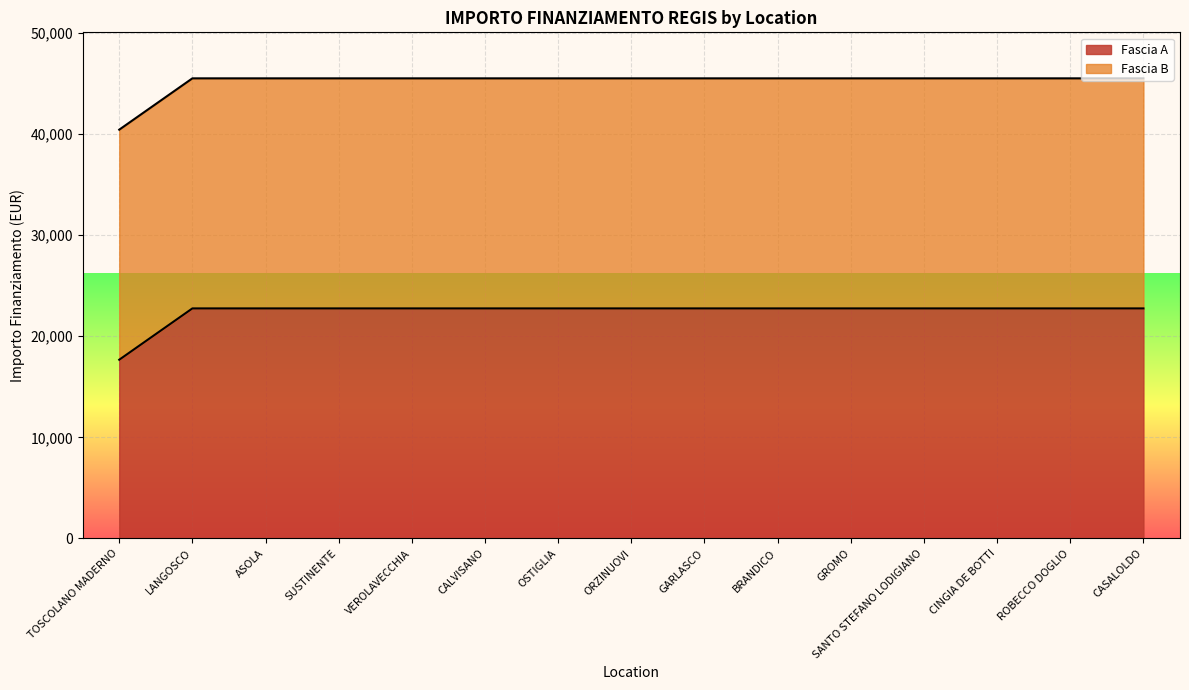

Is it true that the value at CINGIA DE BOTTI is 10090.3?

False